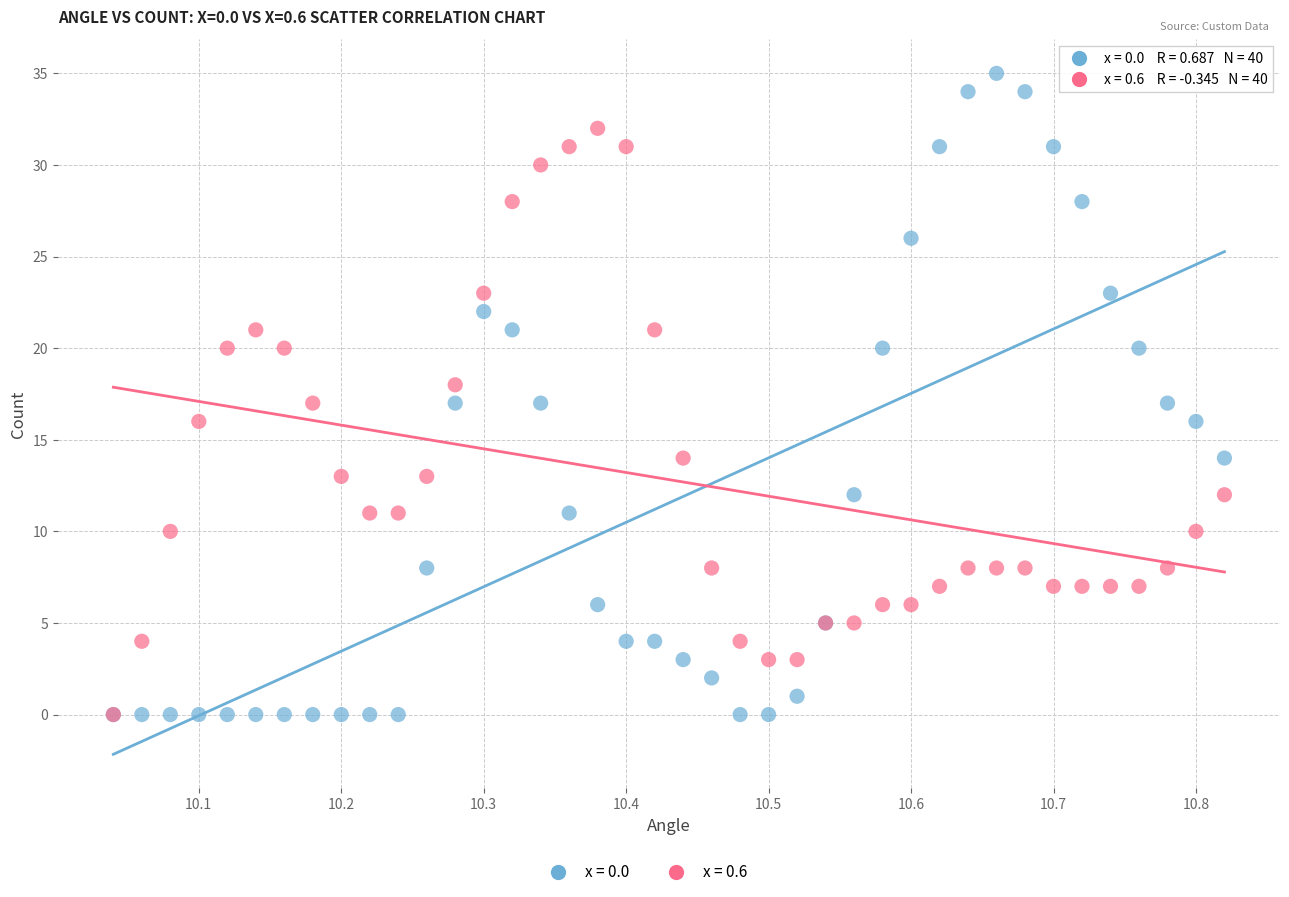

Which series has the largest Y range (max minus min)?

x = 0.0